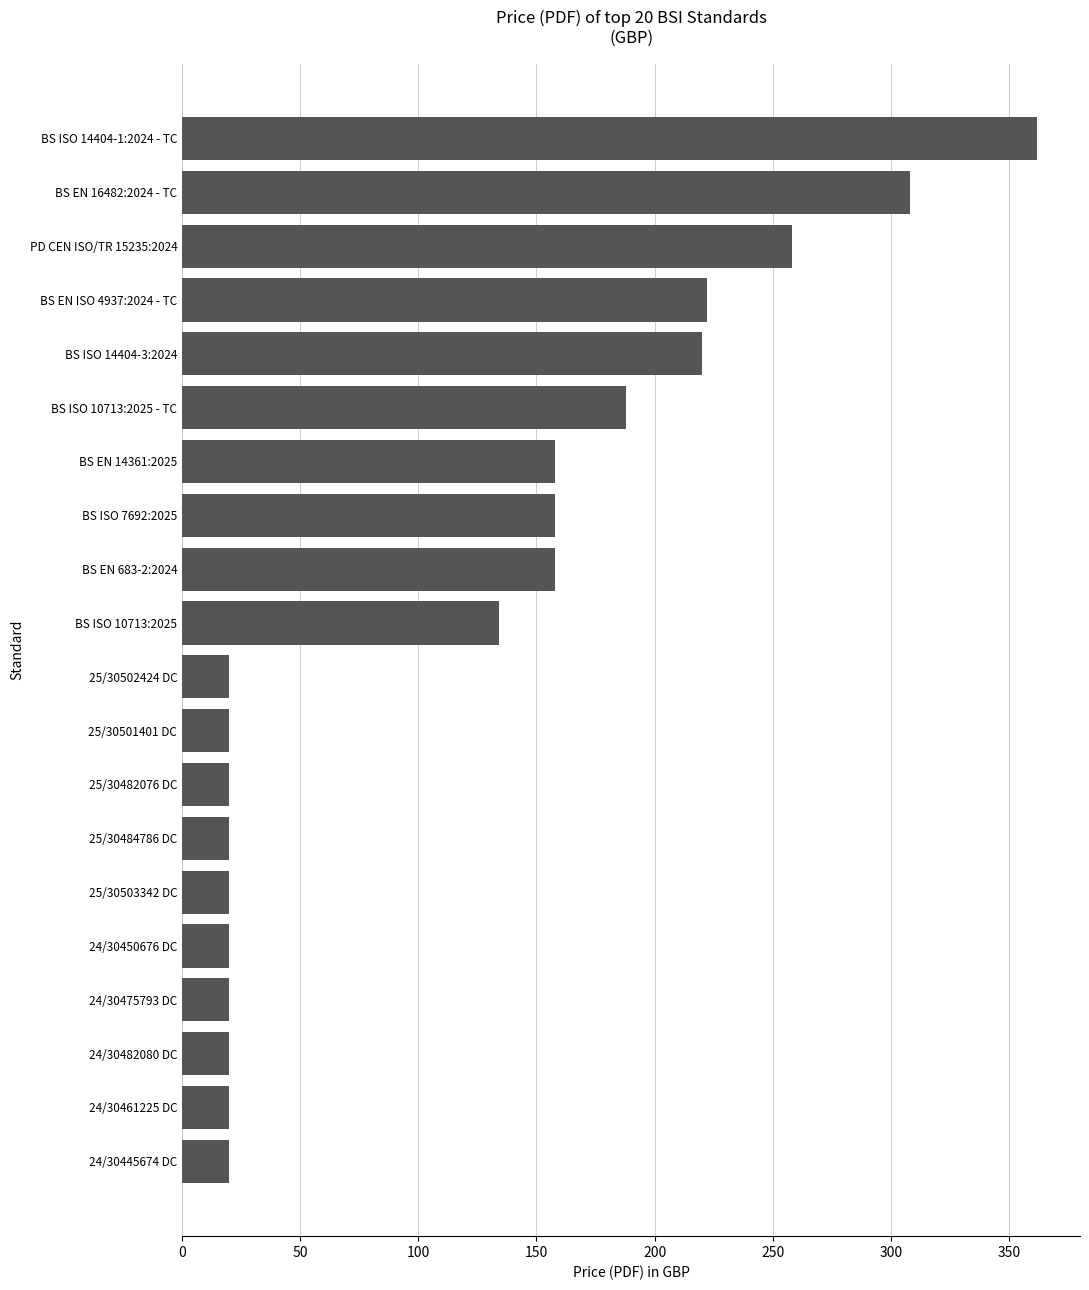

Which has a higher value, BS ISO 10713:2025 - TC or BS EN 14361:2025?

BS ISO 10713:2025 - TC